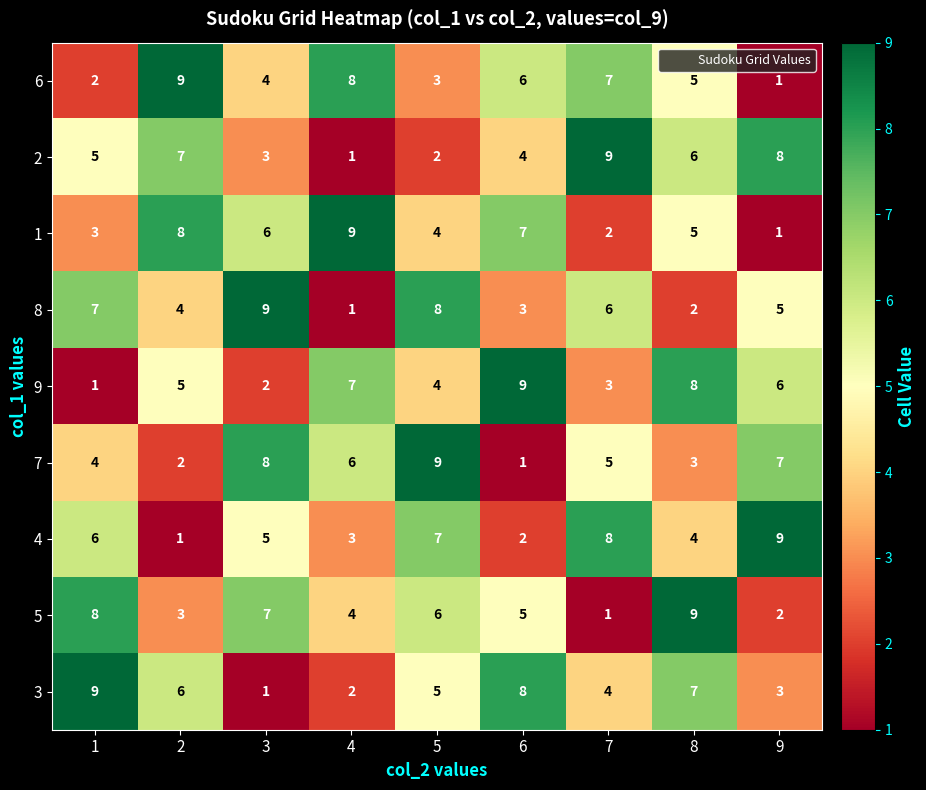

What is the sum of the 3 values at 5 and 3?

6